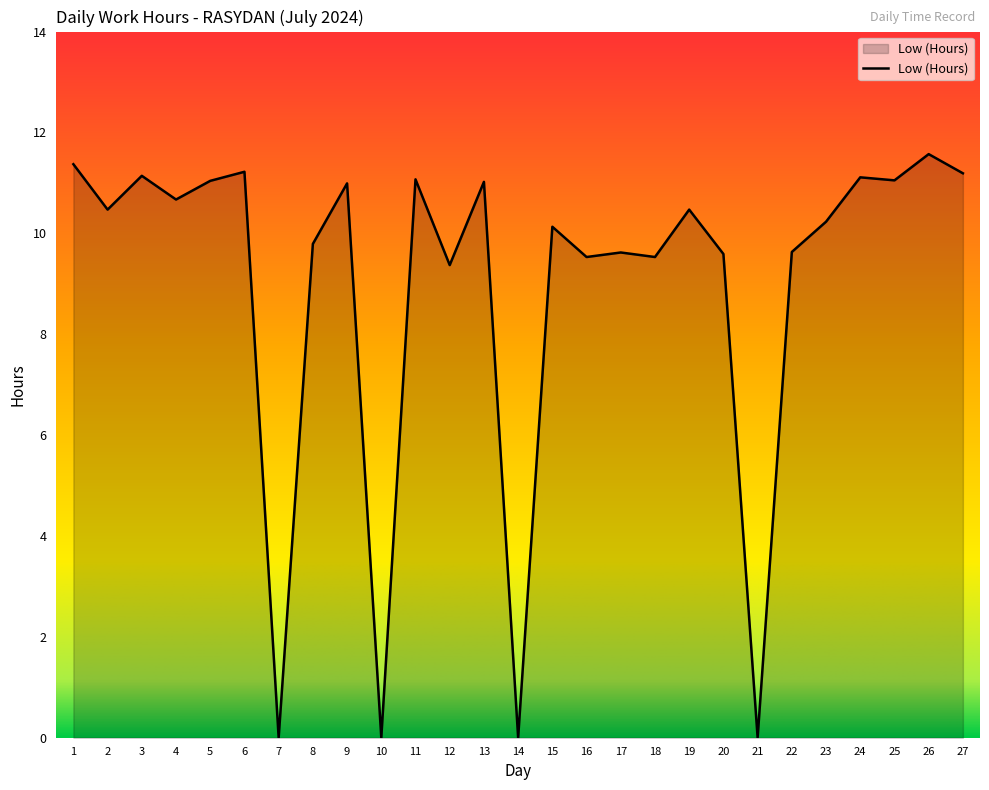

What is the greatest value displayed?

11.6